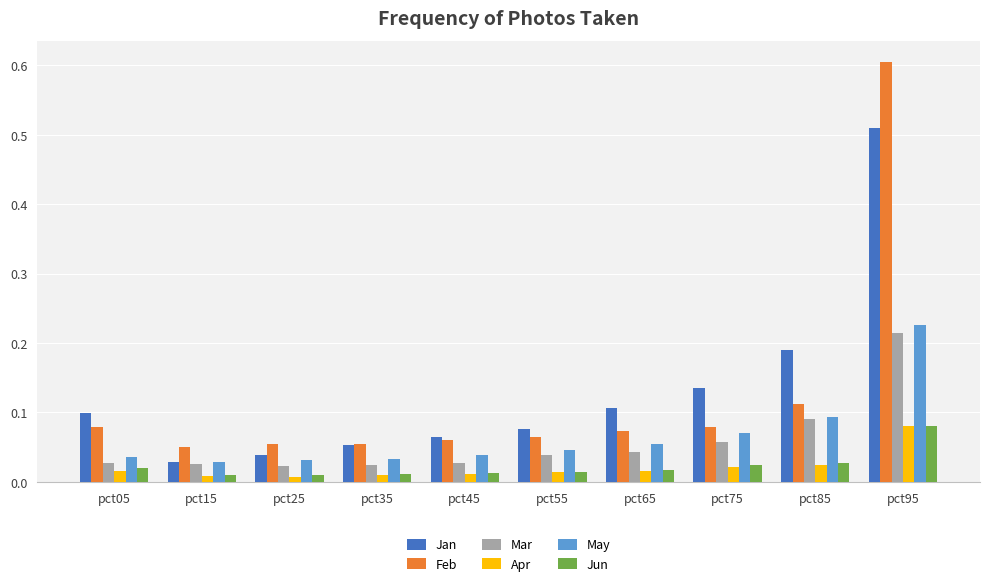

Which series changed the most between pct35 and pct75?

Jan